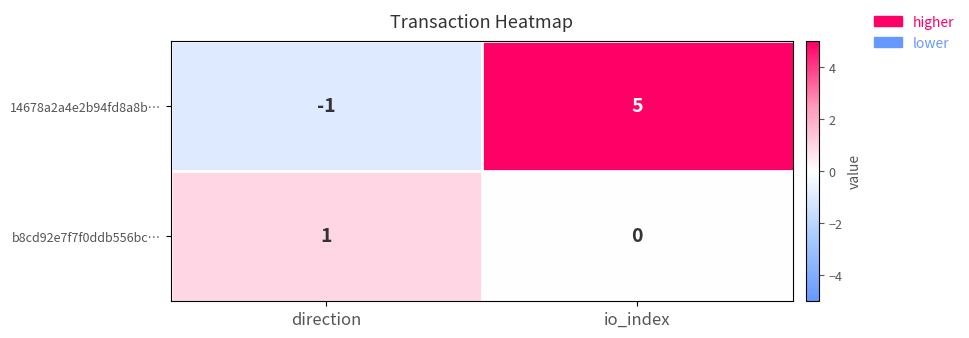

Rank the series by their average value, from highest to lowest.

14678a2a4e2b94fd8a8b…, b8cd92e7f7f0ddb556bc…